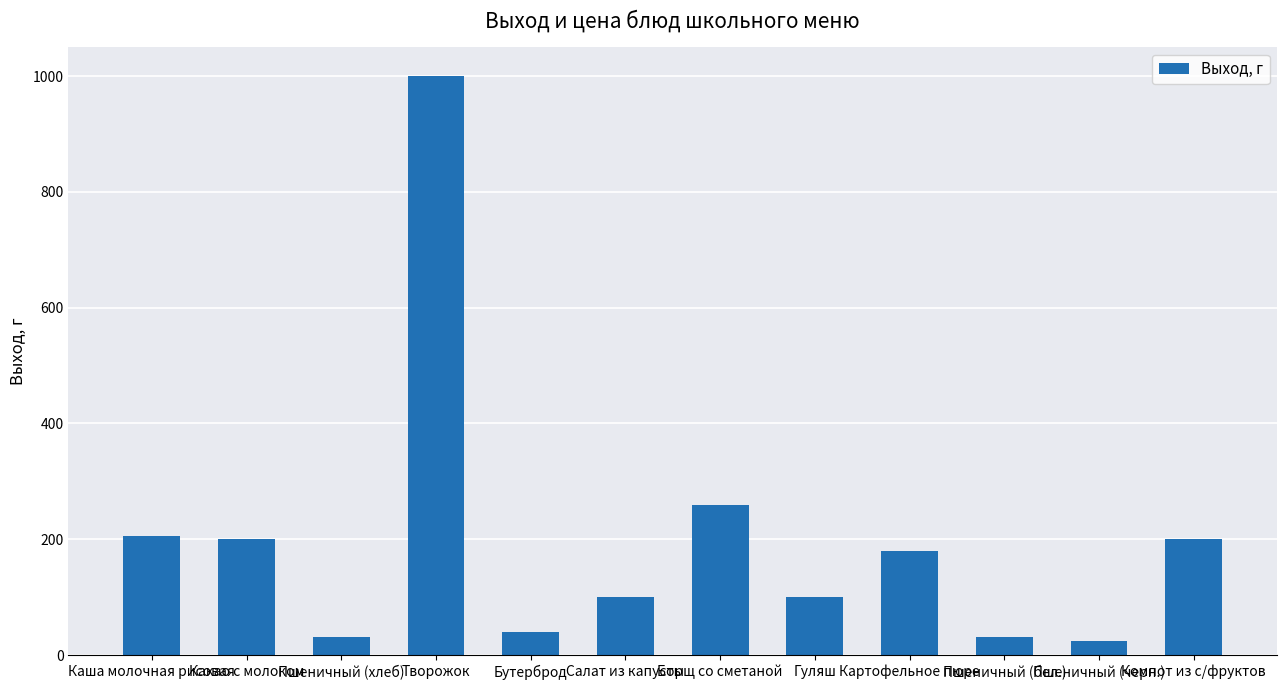

What is the value of the 8th bar from the left?

100